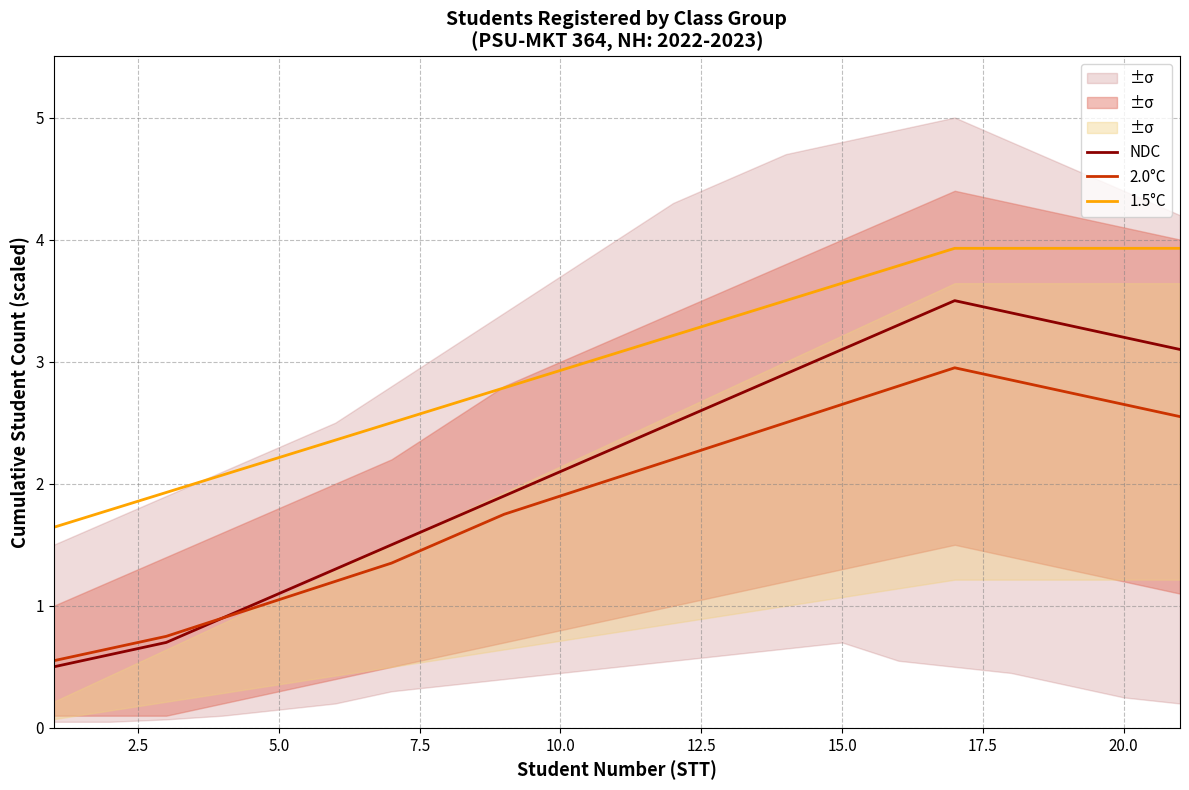

True or false: 1.5°C and 2.0°C cross at least once.

False